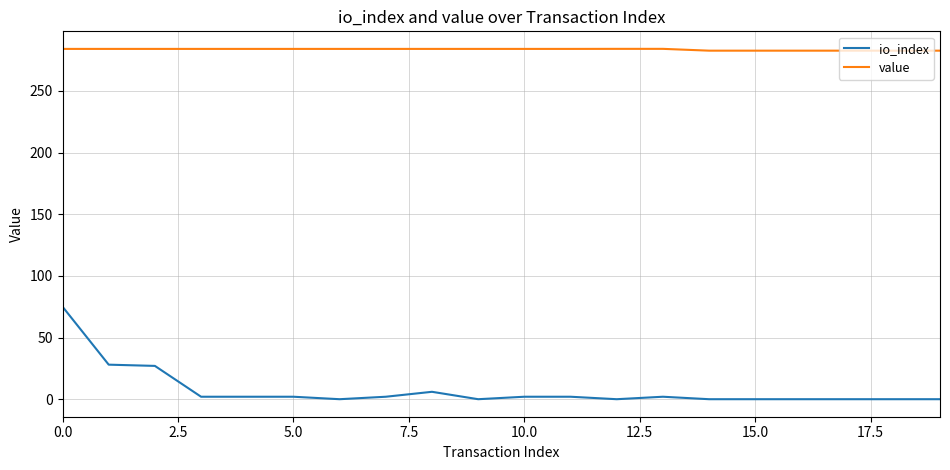

How many lines are shown in the chart?

2